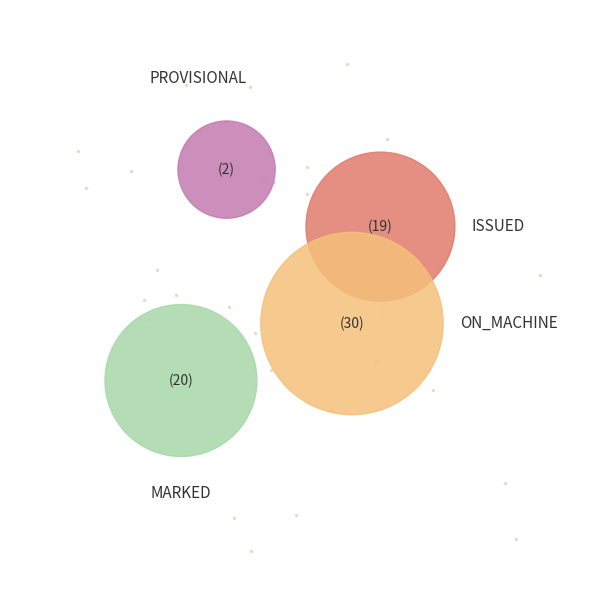

What percentage is the ISSUED slice, to the nearest percent?

27%